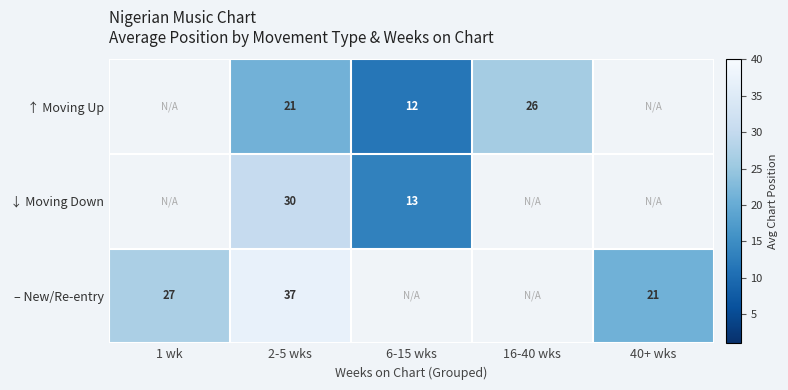

Is the value of ↑ Moving Up at 6-15 wks greater than the value of – New/Re-entry at 2-5 wks?

No